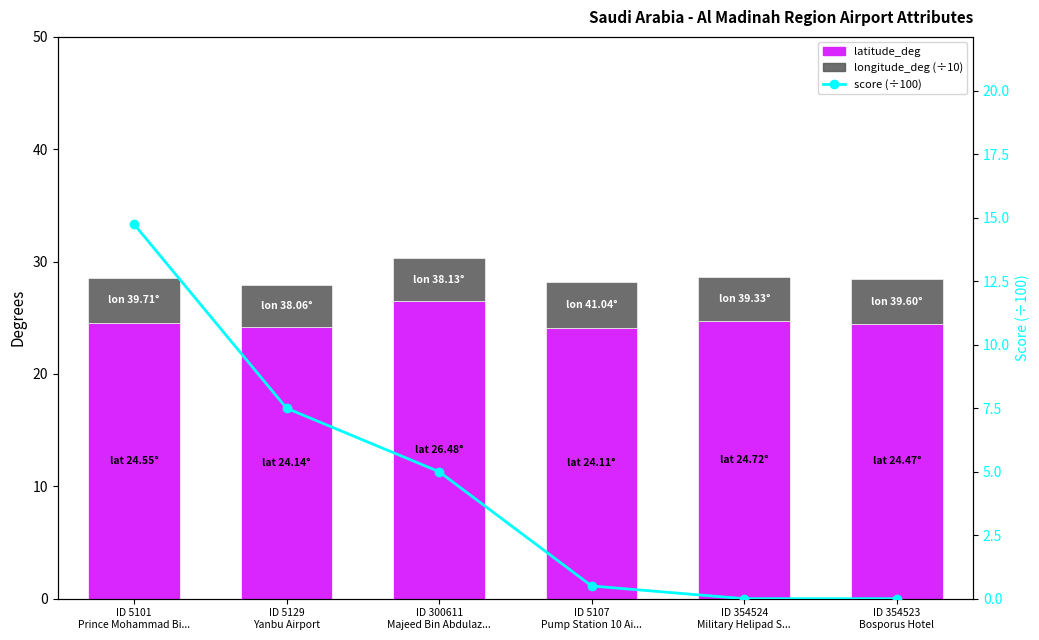

Which series has the largest total across all categories?

latitude_deg